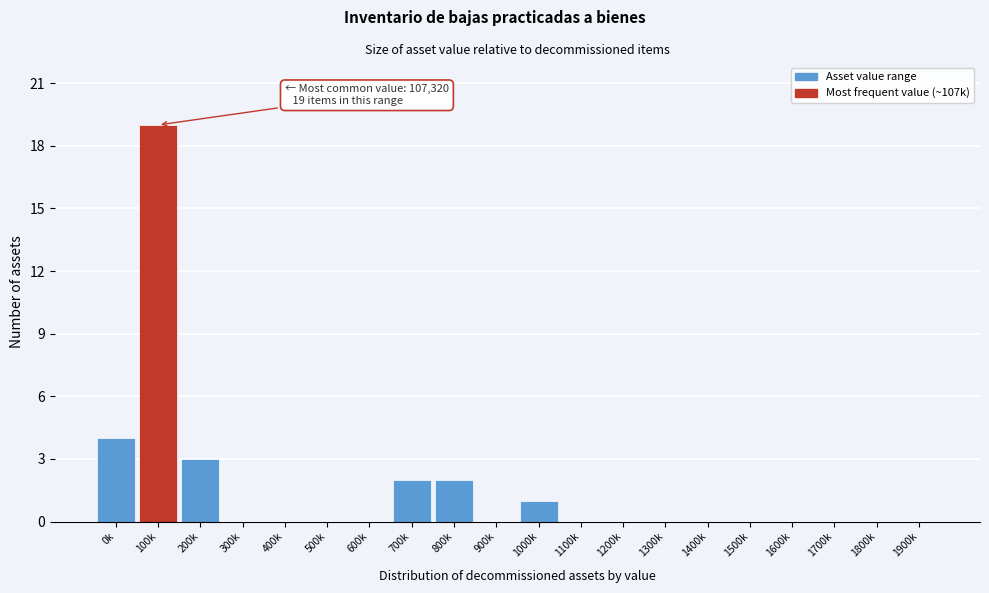

Reading left to right, list all the values displayed in this chart.

0k=4	100k=19	200k=3	300k=0	400k=0	500k=0	600k=0	700k=2	800k=2	900k=0	1000k=1	1100k=0	1200k=0	1300k=0	1400k=0	1500k=0	1600k=0	1700k=0	1800k=0	1900k=0